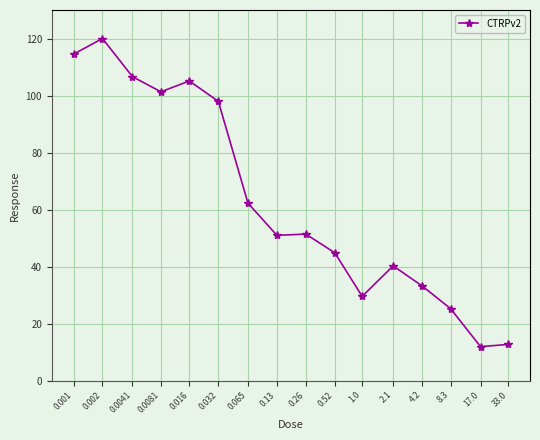

What is the smallest value displayed?

11.9